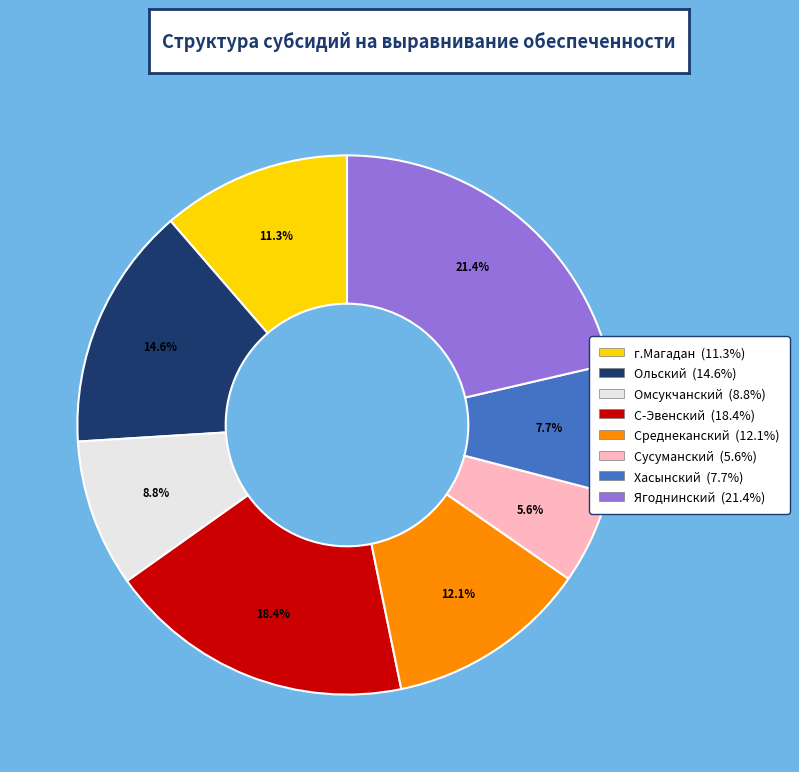

Between Ольский and С-Эвенский, which is larger?

С-Эвенский